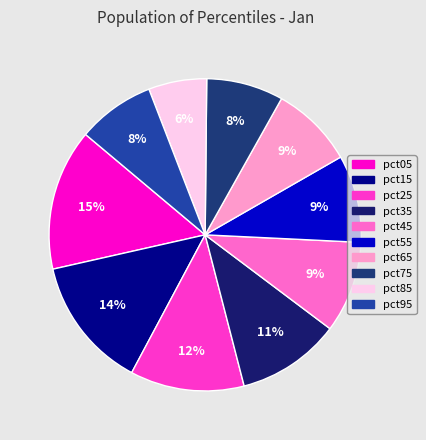

To the nearest percent, what is the average slice percentage?

10%